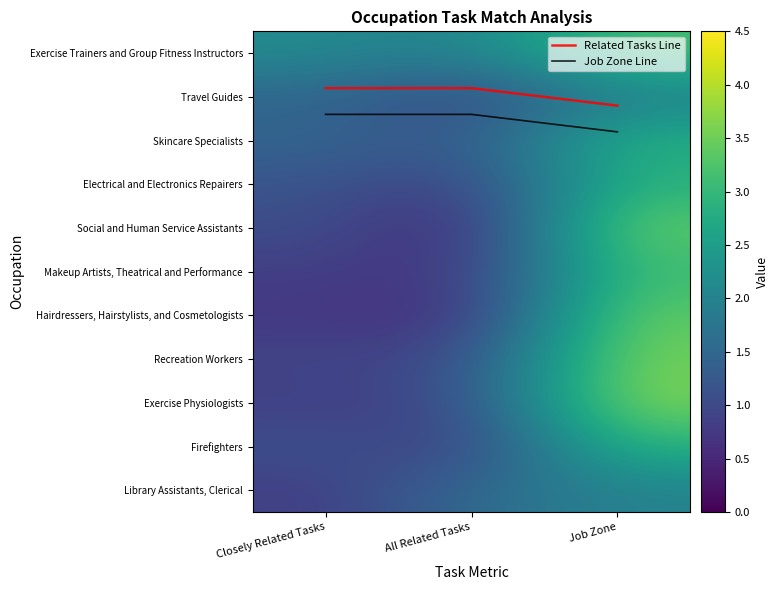

The value of Electrical and Electronics Repairers at All Related Tasks is 1.1. True or false?

False